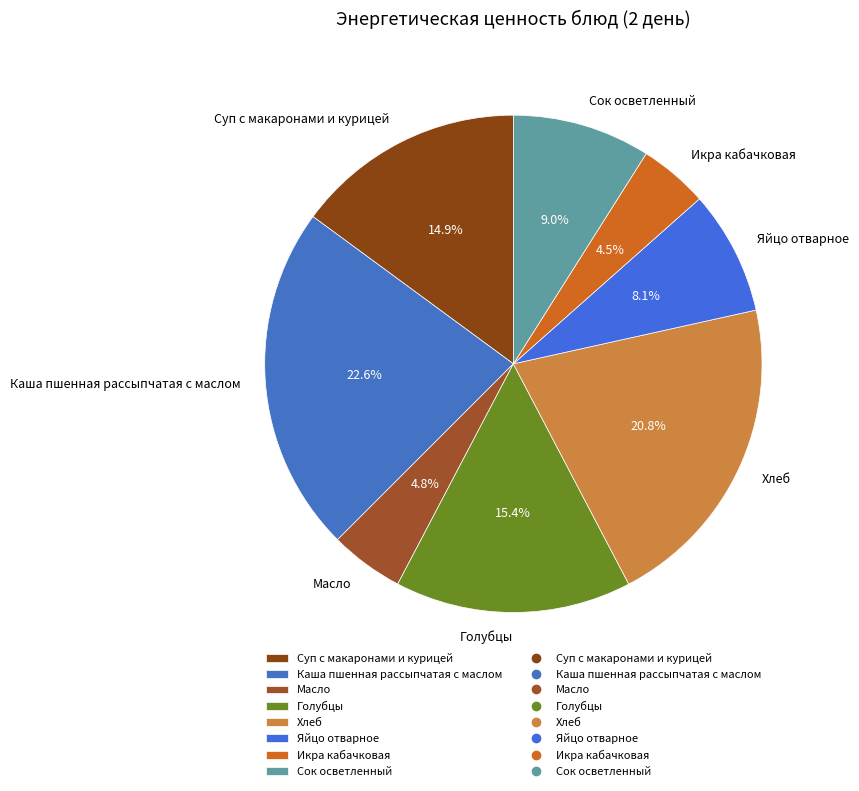

Is there any slice that represents more than half of the pie?

No